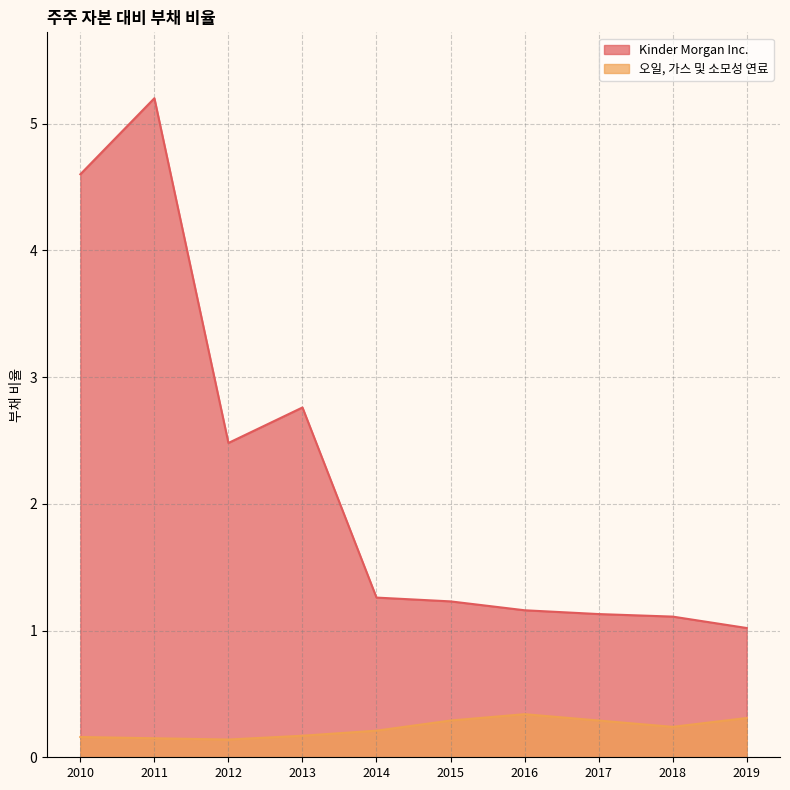

True or false: Kinder Morgan Inc. and 오일, 가스 및 소모성 연료 intersect in this chart.

False